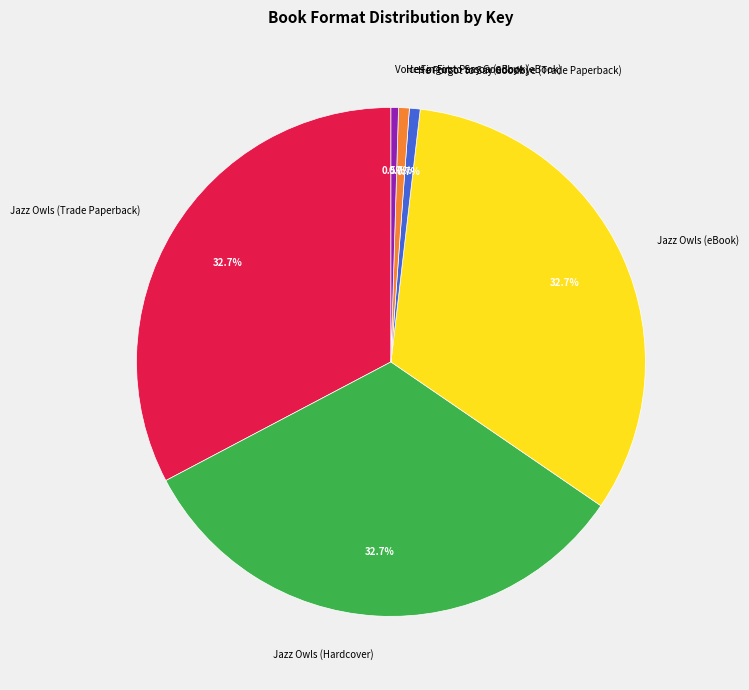

Is there any slice that represents more than half of the pie?

No